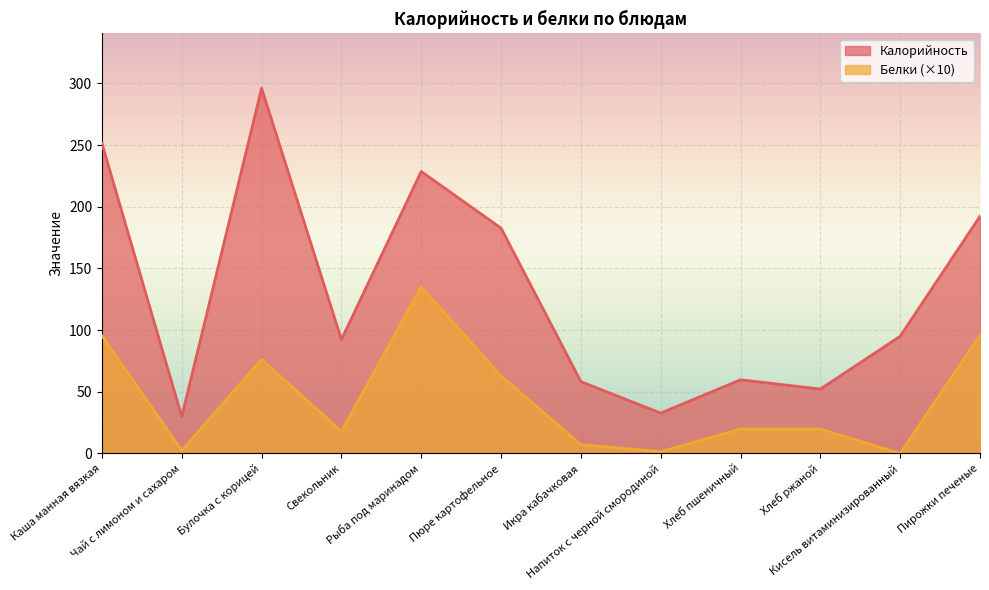

True or false: Калорийность has more than 2 interior local peaks.

True